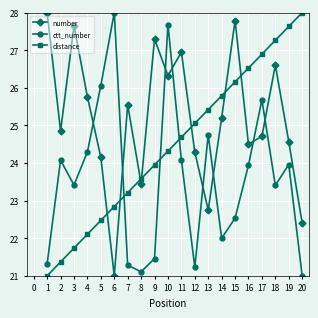

What is the difference between the distance values at 4 and 17?

4.8